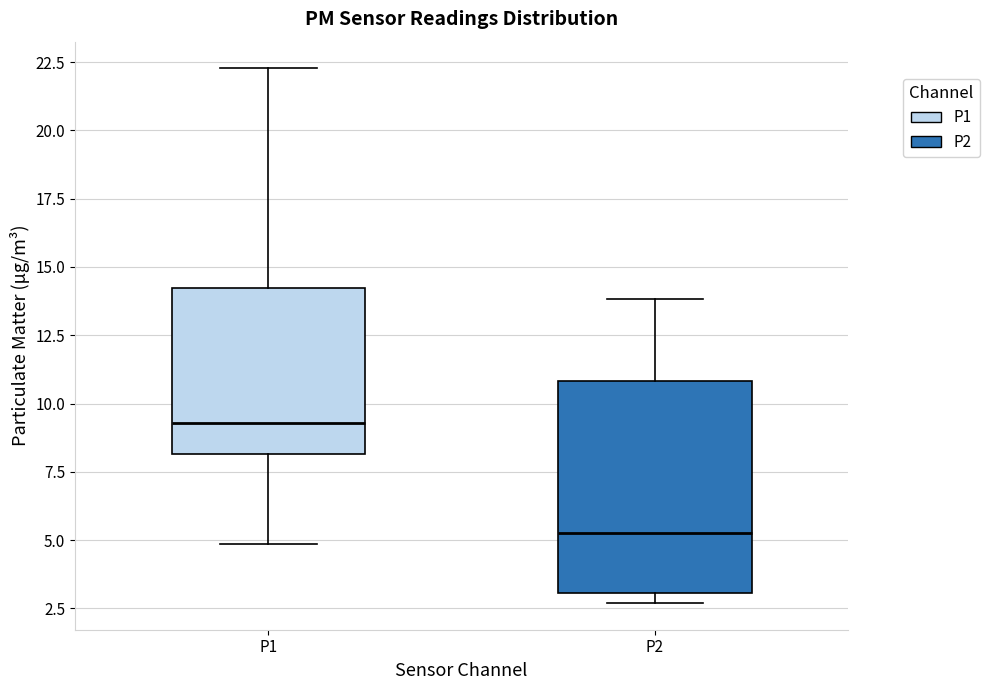

Where is the lower edge of the box for P2 on the y-axis? The values are not printed on the chart, so give them approximately, as read against the axis.

3.0